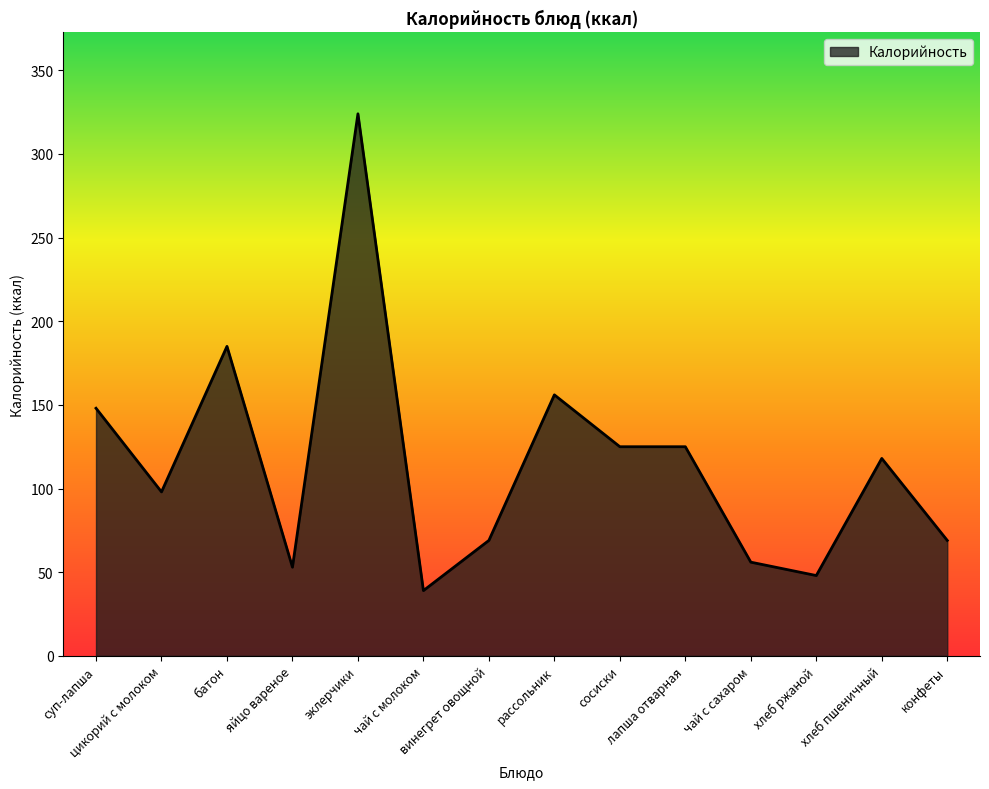

What is the smallest value displayed?

39